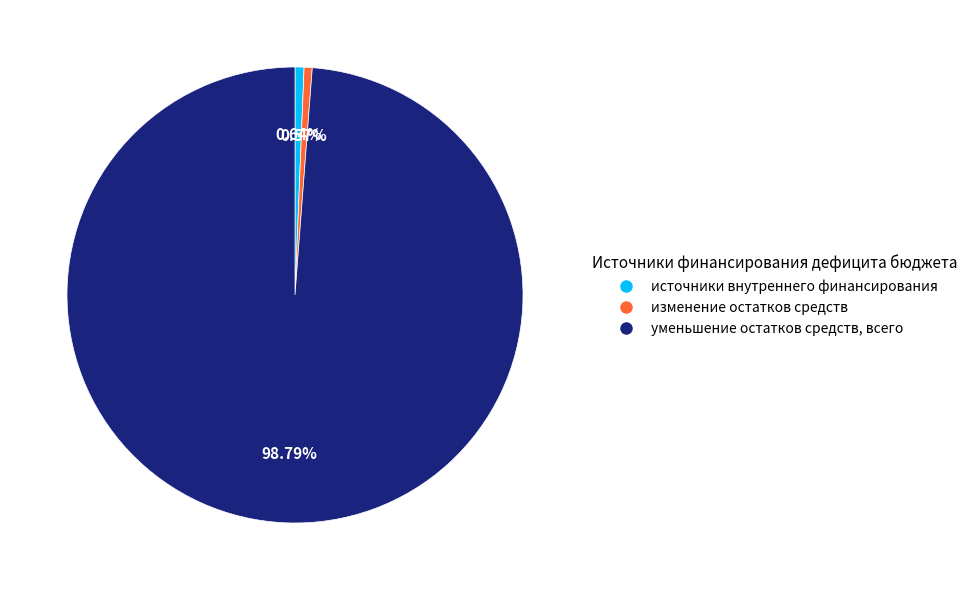

What percentage is the уменьшение остатков средств, всего slice, to the nearest percent?

99%